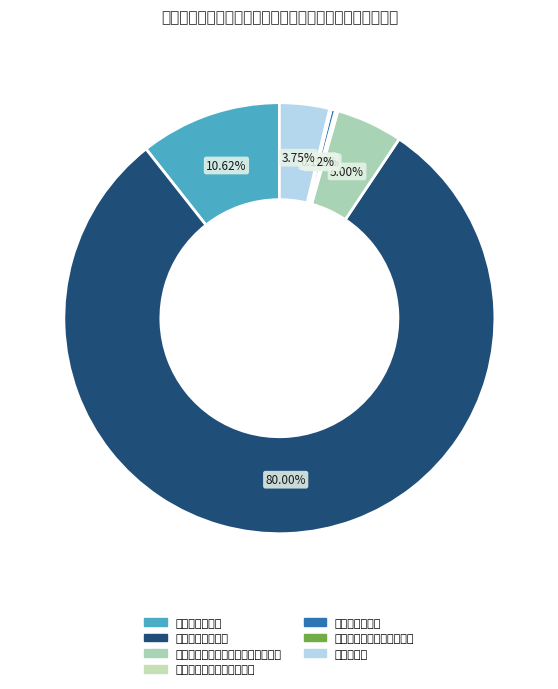

How many slices are in this pie chart?

7